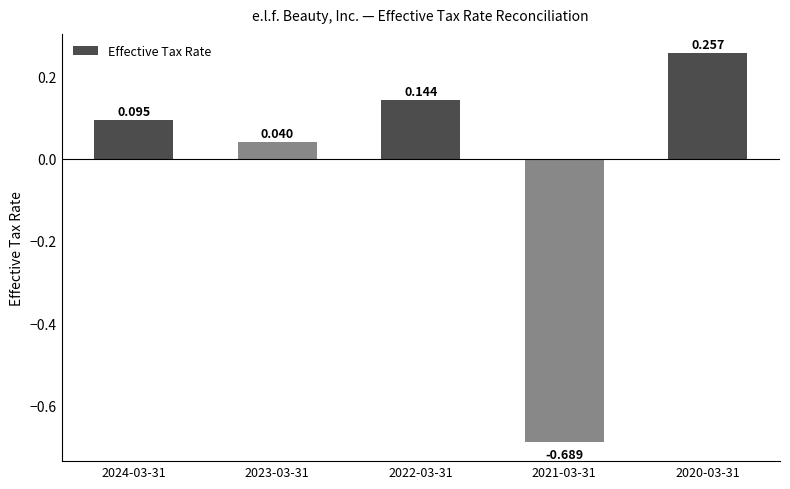

How many values are below 0?

1